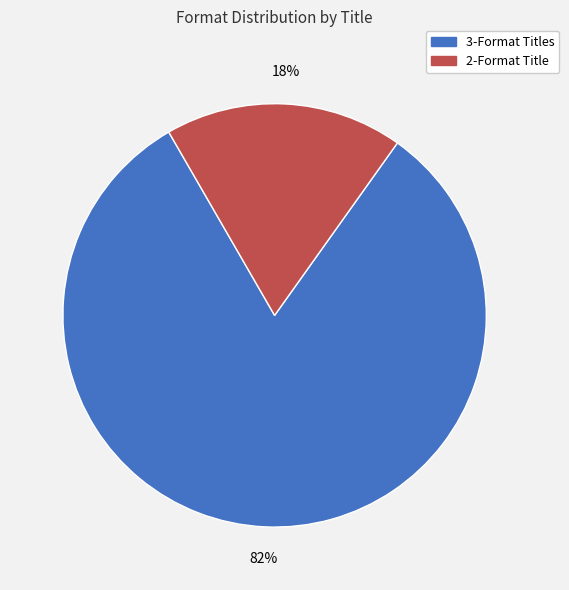

Is the sum of 3-Format Titles and 2-Format Title greater than half?

Yes